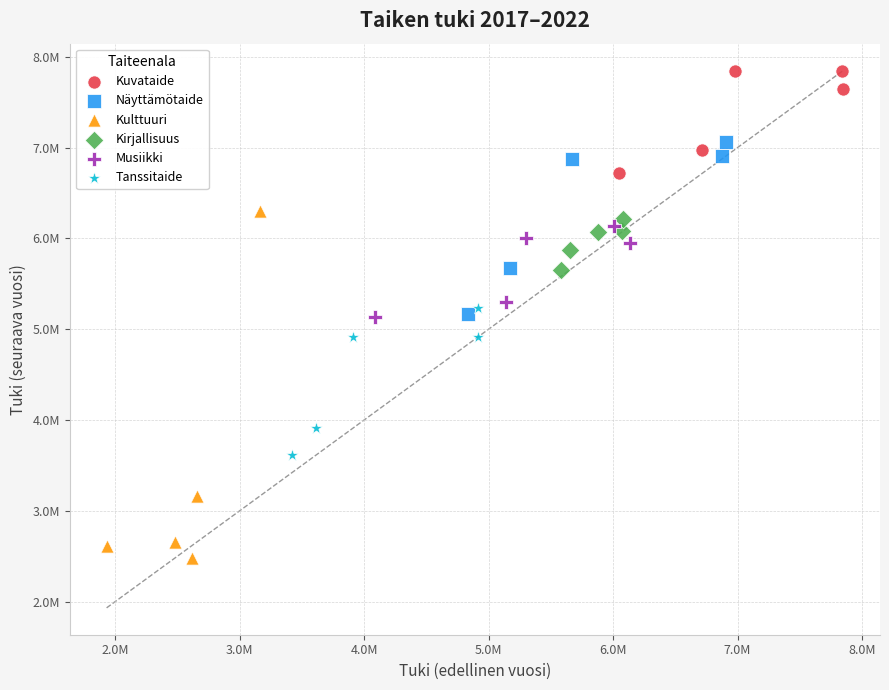

What are all the series names shown in the legend?

Kuvataide, Näyttämötaide, Kulttuuri, Kirjallisuus, Musiikki, Tanssitaide